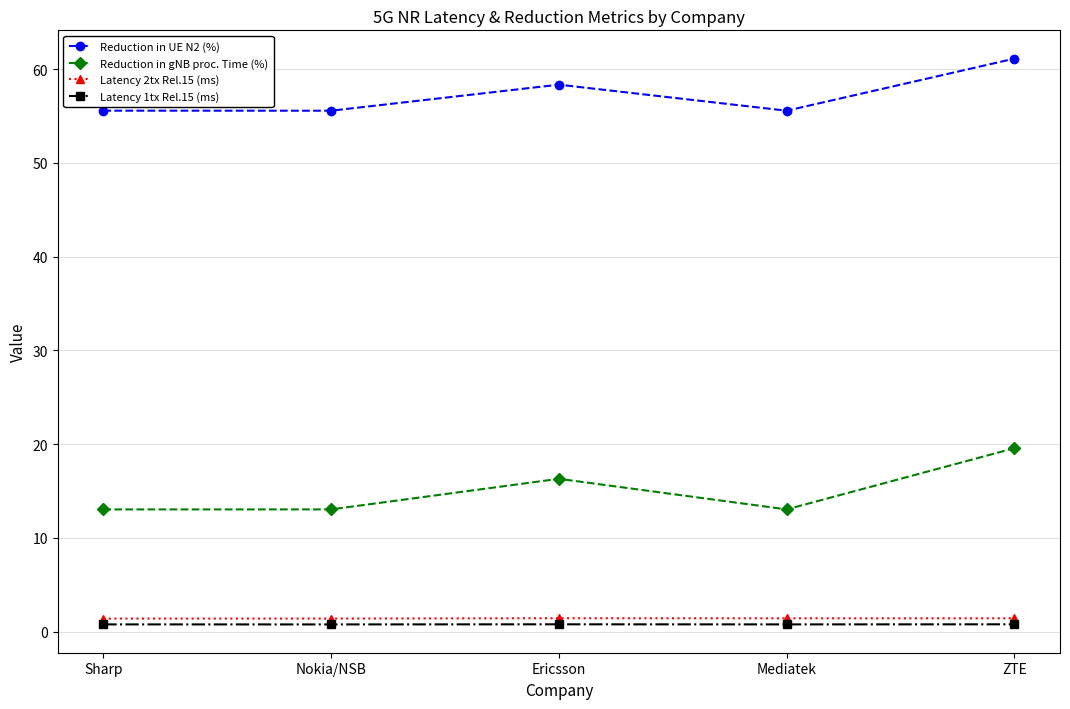

Reading left to right, list all the values displayed in this chart.

Reduction in UE N2 (%): Sharp=55.6	Nokia/NSB=55.6	Ericsson=58.3	Mediatek=55.6	ZTE=61.1
Reduction in gNB proc. Time (%): Sharp=13.0	Nokia/NSB=13.0	Ericsson=16.3	Mediatek=13.0	ZTE=19.6
Latency 2tx Rel.15 (ms): Sharp=1.4	Nokia/NSB=1.4	Ericsson=1.4	Mediatek=1.4	ZTE=1.4
Latency 1tx Rel.15 (ms): Sharp=0.8	Nokia/NSB=0.8	Ericsson=0.8	Mediatek=0.8	ZTE=0.8